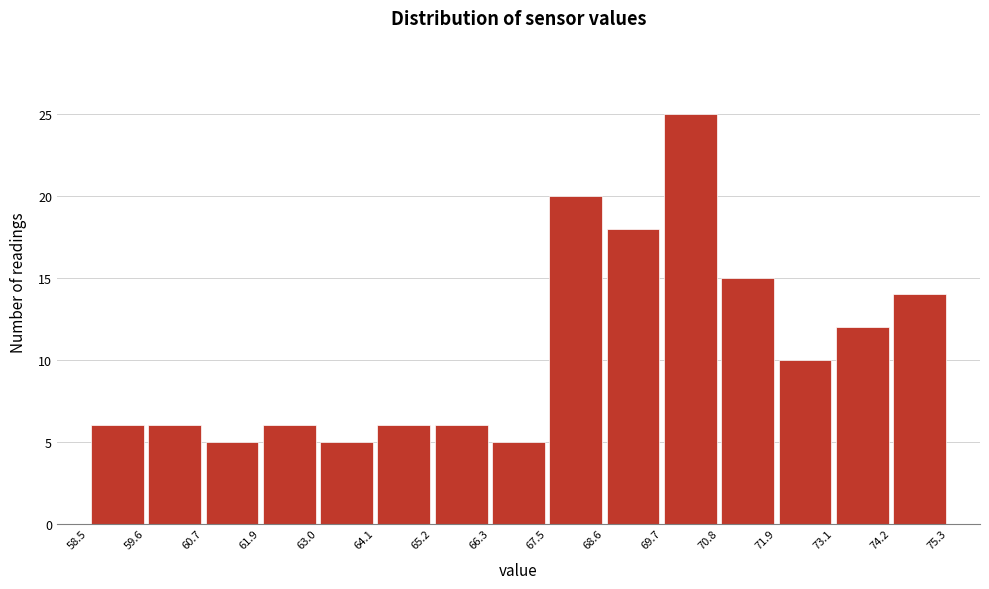

Reading left to right, transcribe this chart: for each bar, give the range it covers on the x-axis and its height. The values are not printed on the chart, so give them approximately, as read against the axis.

58.5 to 59.6: 6
59.6 to 60.7: 6
60.7 to 61.9: 5
61.9 to 63.0: 6
63.0 to 64.1: 5
64.1 to 65.2: 6
65.2 to 66.3: 6
66.3 to 67.5: 5
67.5 to 68.6: 20
68.6 to 69.7: 18
69.7 to 70.8: 25
70.8 to 71.9: 15
71.9 to 73.1: 10
73.1 to 74.2: 12
74.2 to 75.3: 14